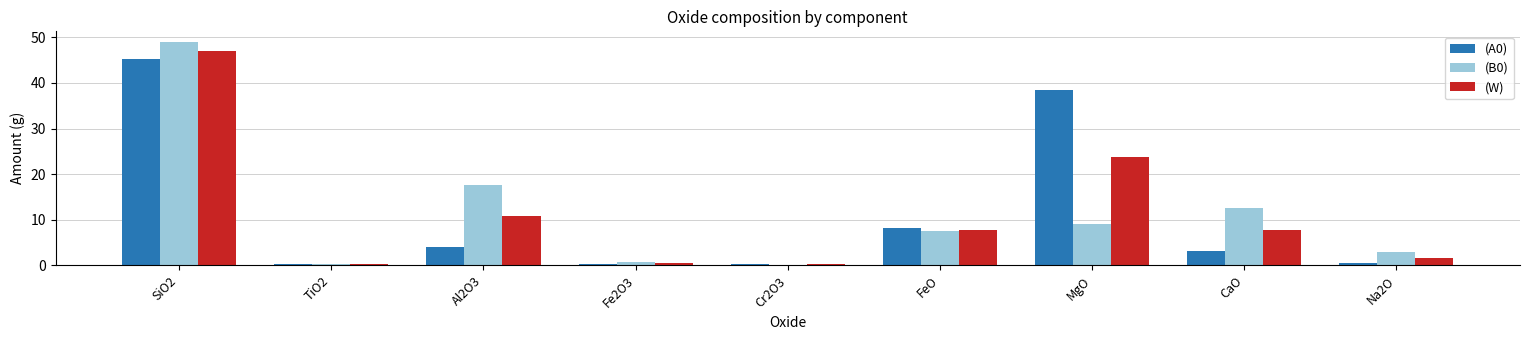

What is the maximum value shown in the chart?

48.9